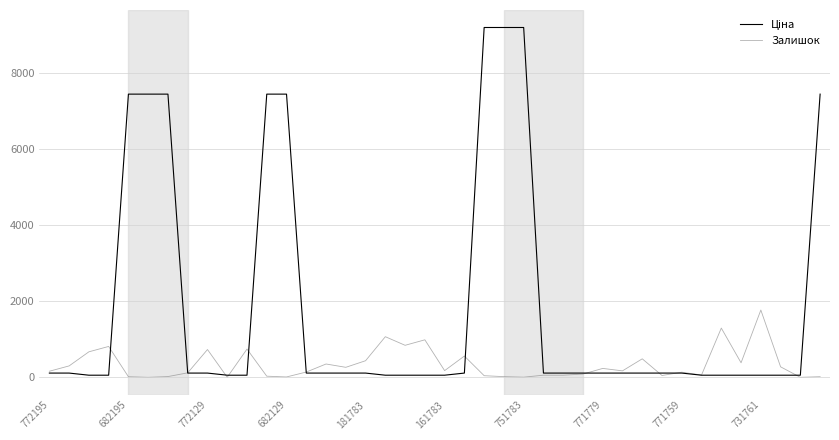

At how many categories does at least one series exceed 4998?

9